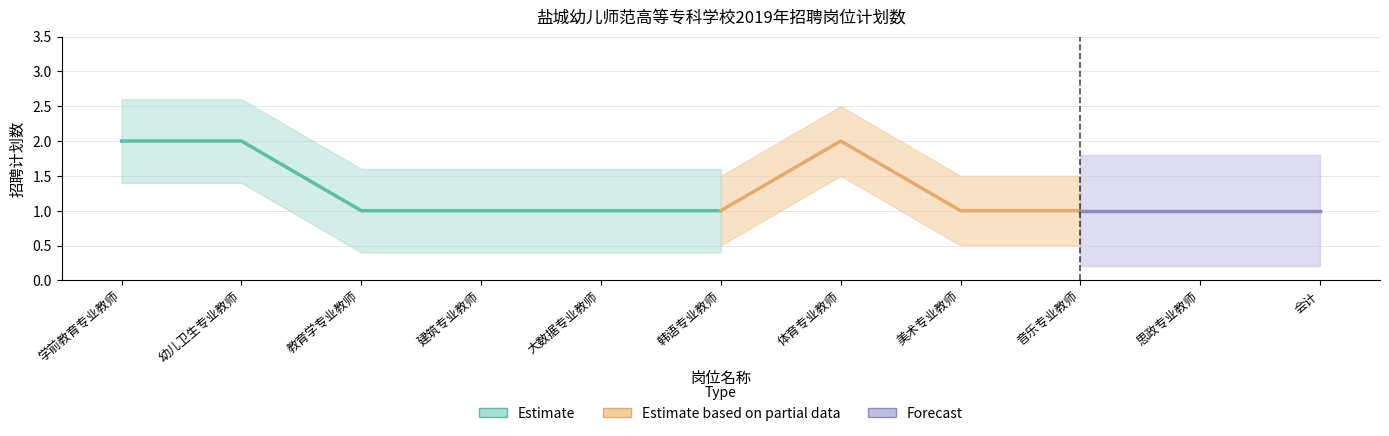

What is the label of the 1st point from the left?

学前教育专业教师